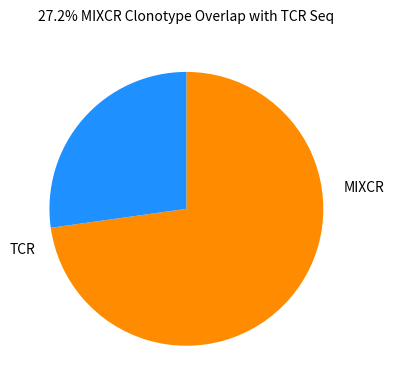

How many slices are in this pie chart?

2